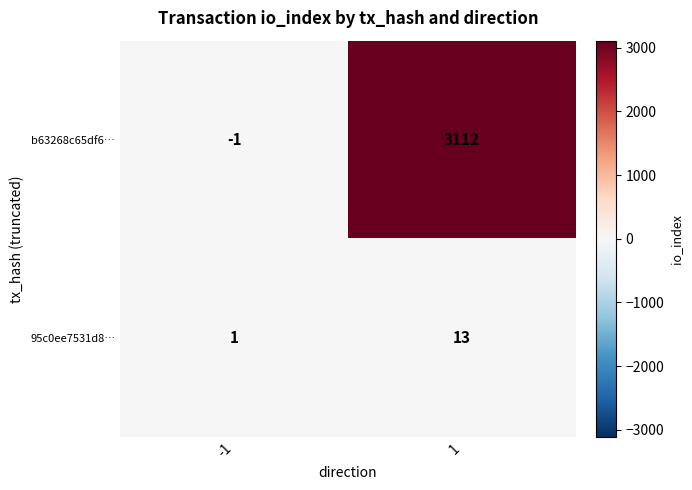

Which series has the widest spread of values?

b63268c65df6…